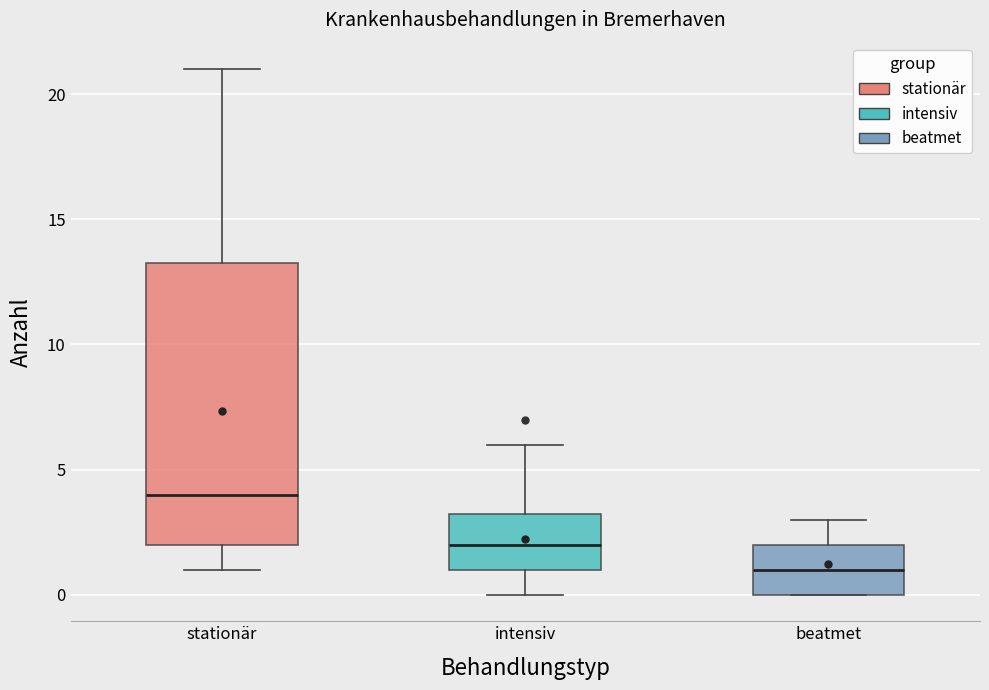

Where is the lower edge of the box for intensiv on the y-axis? The values are not printed on the chart, so give them approximately, as read against the axis.

1.0